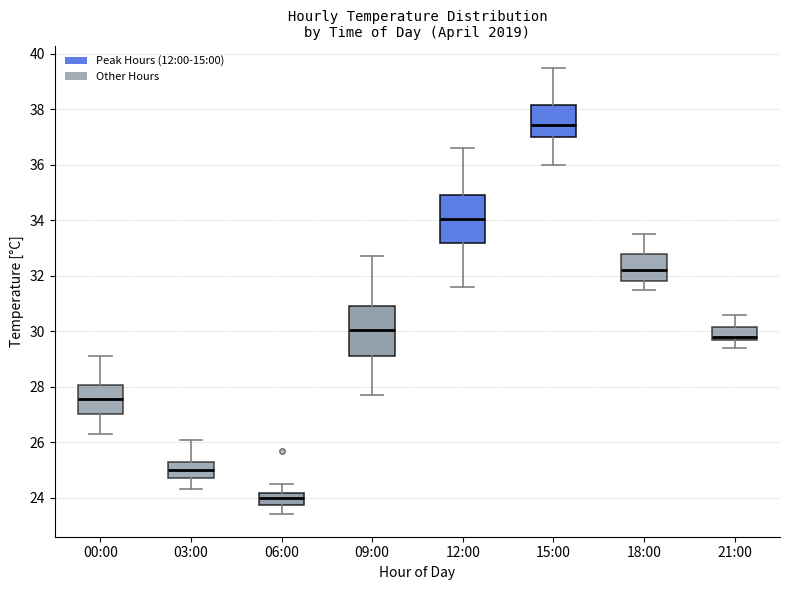

Which box's median line is the highest?

15:00